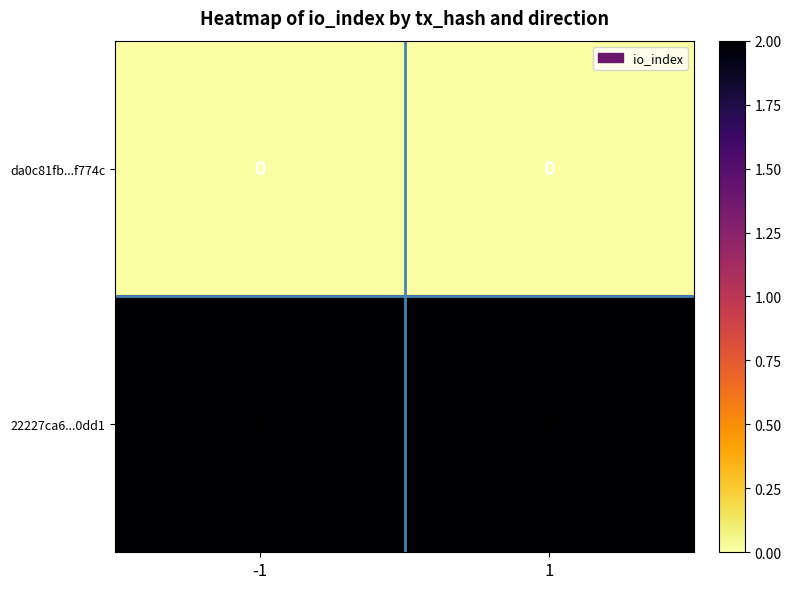

Reading left to right, what are all the values shown in this chart?

da0c81fb...f774c: 0	0
22227ca6...0dd1: 2	2